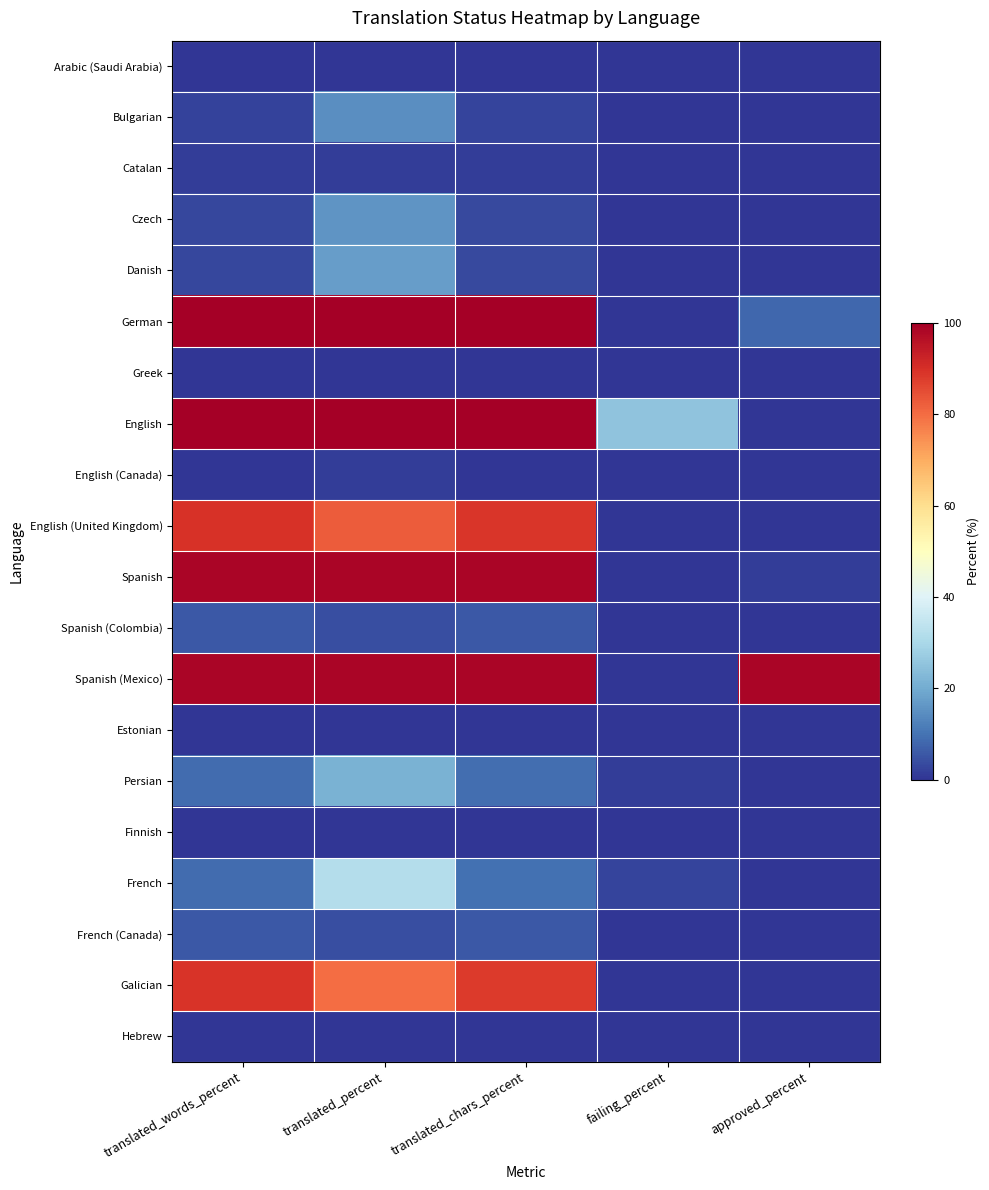

Reading left to right, transcribe all the data shown in this chart.

Arabic (Saudi Arabia): translated_words_percent=0.0	translated_percent=0.0	translated_chars_percent=0.0	failing_percent=0.0	approved_percent=0.0
Bulgarian: translated_words_percent=2.3	translated_percent=14.6	translated_chars_percent=2.7	failing_percent=0.0	approved_percent=0.0
Catalan: translated_words_percent=1.2	translated_percent=1.3	translated_chars_percent=1.2	failing_percent=0.0	approved_percent=0.0
Czech: translated_words_percent=2.8	translated_percent=16.0	translated_chars_percent=3.2	failing_percent=0.0	approved_percent=0.0
Danish: translated_words_percent=3.0	translated_percent=17.3	translated_chars_percent=3.3	failing_percent=0.0	approved_percent=0.0
German: translated_words_percent=100.0	translated_percent=100.0	translated_chars_percent=100.0	failing_percent=0.0	approved_percent=8.0
Greek: translated_words_percent=0.0	translated_percent=0.0	translated_chars_percent=0.0	failing_percent=0.0	approved_percent=0.0
English: translated_words_percent=100.0	translated_percent=100.0	translated_chars_percent=100.0	failing_percent=25.3	approved_percent=0.0
English (Canada): translated_words_percent=0.1	translated_percent=1.3	translated_chars_percent=0.1	failing_percent=0.0	approved_percent=0.0
English (United Kingdom): translated_words_percent=89.8	translated_percent=82.6	translated_chars_percent=88.9	failing_percent=0.0	approved_percent=0.0
Spanish: translated_words_percent=98.7	translated_percent=98.6	translated_chars_percent=98.7	failing_percent=0.0	approved_percent=1.3
Spanish (Colombia): translated_words_percent=5.6	translated_percent=4.0	translated_chars_percent=5.7	failing_percent=0.0	approved_percent=0.0
Spanish (Mexico): translated_words_percent=98.7	translated_percent=98.6	translated_chars_percent=98.7	failing_percent=0.0	approved_percent=98.6
Estonian: translated_words_percent=0.0	translated_percent=0.0	translated_chars_percent=0.0	failing_percent=0.0	approved_percent=0.0
Persian: translated_words_percent=8.7	translated_percent=21.3	translated_chars_percent=9.1	failing_percent=1.3	approved_percent=0.0
Finnish: translated_words_percent=0.0	translated_percent=0.0	translated_chars_percent=0.0	failing_percent=0.0	approved_percent=0.0
French: translated_words_percent=8.9	translated_percent=32.0	translated_chars_percent=9.7	failing_percent=2.6	approved_percent=0.0
French (Canada): translated_words_percent=5.6	translated_percent=4.0	translated_chars_percent=5.7	failing_percent=0.0	approved_percent=0.0
Galician: translated_words_percent=89.2	translated_percent=80.0	translated_chars_percent=88.1	failing_percent=0.0	approved_percent=0.0
Hebrew: translated_words_percent=0.0	translated_percent=0.0	translated_chars_percent=0.0	failing_percent=0.0	approved_percent=0.0